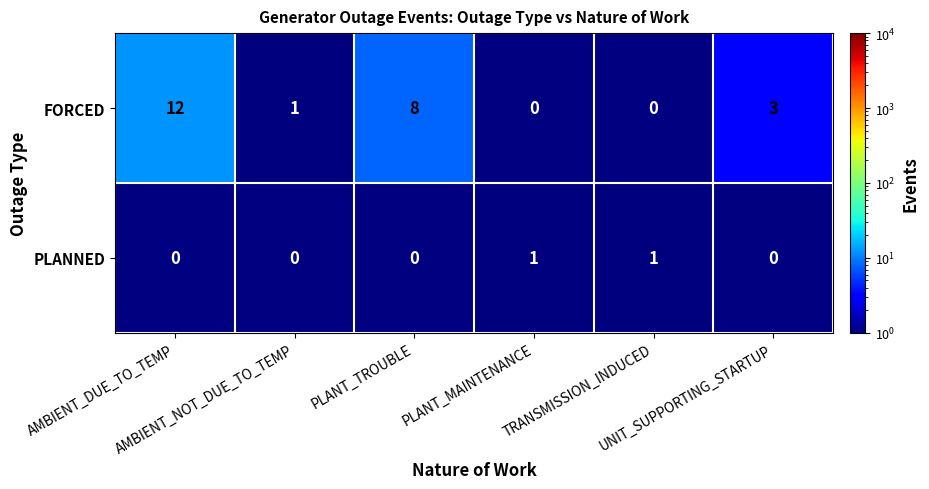

Which series has the largest total across all categories?

FORCED